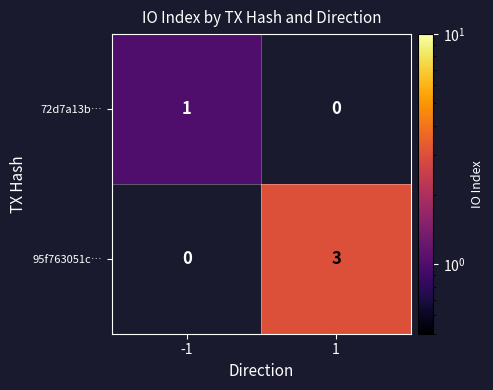

Is it true that 72d7a13b… equals 1 at -1?

True